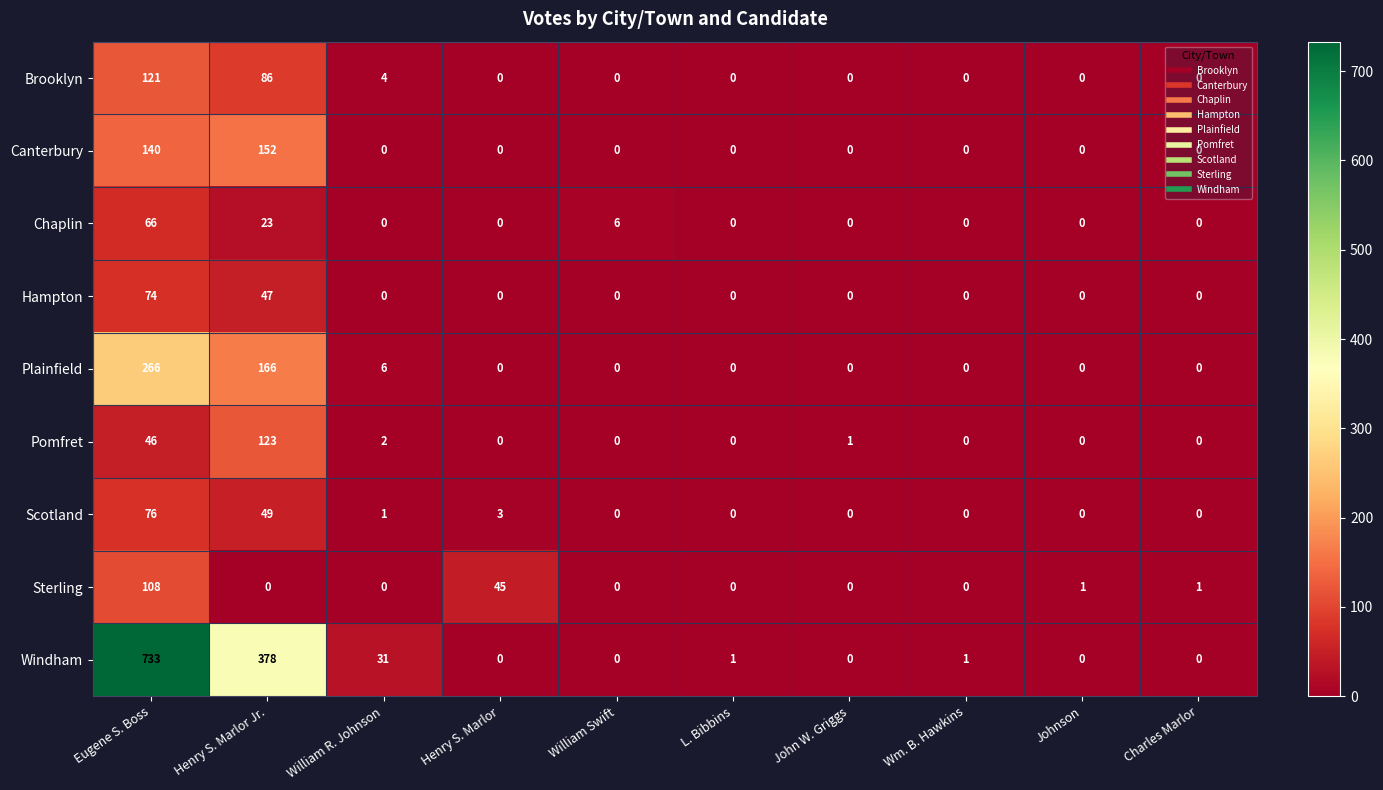

Is it true that Plainfield equals -186 at William Swift?

False